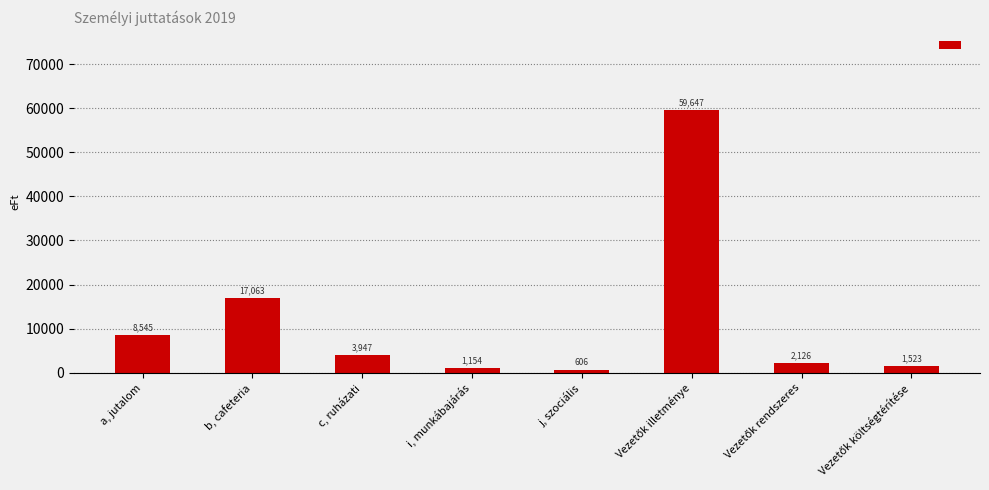

What is the difference between the second highest and second lowest values?

15909